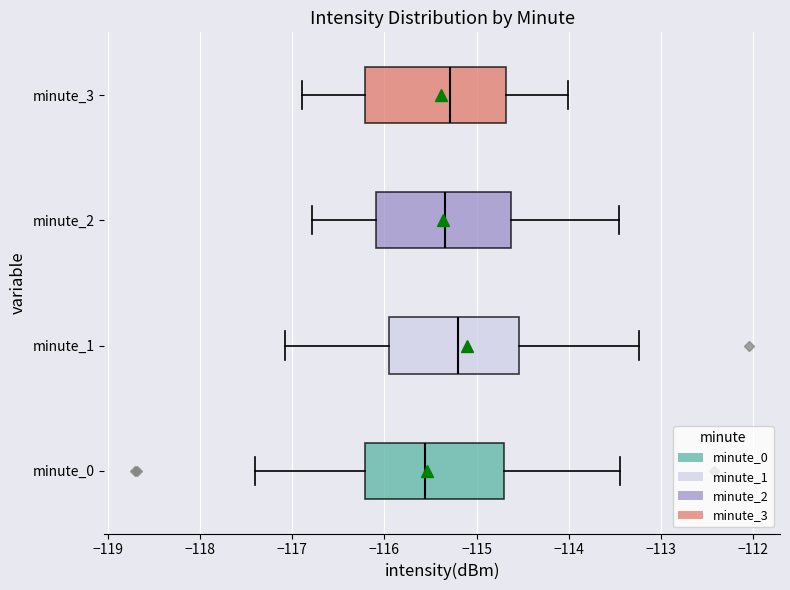

Reading bottom to top, read every box against the x-axis: the position of its median line, the range the box covers, and the ends of its whiskers. The values are not printed on the chart, so give them approximately, as read against the axis.

minute_0: median -115.6, box -116.2 to -114.7, whiskers -117.4 to -113.4
minute_1: median -115.2, box -115.9 to -114.5, whiskers -117.1 to -113.2
minute_2: median -115.3, box -116.1 to -114.6, whiskers -116.8 to -113.5
minute_3: median -115.3, box -116.2 to -114.7, whiskers -116.9 to -114.0